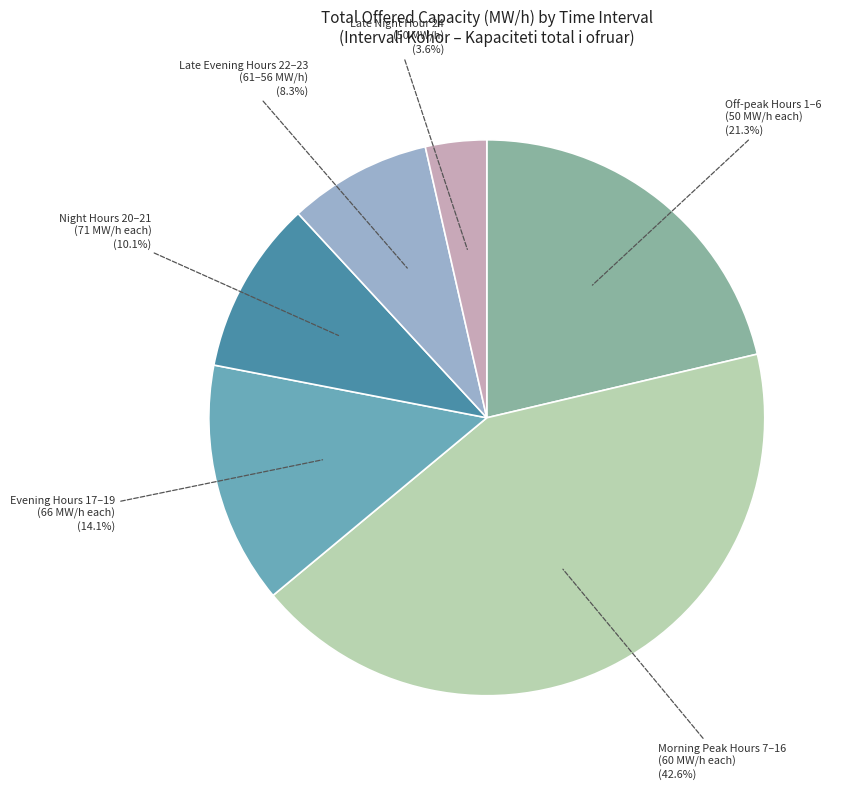

Is there a majority slice in this chart?

No